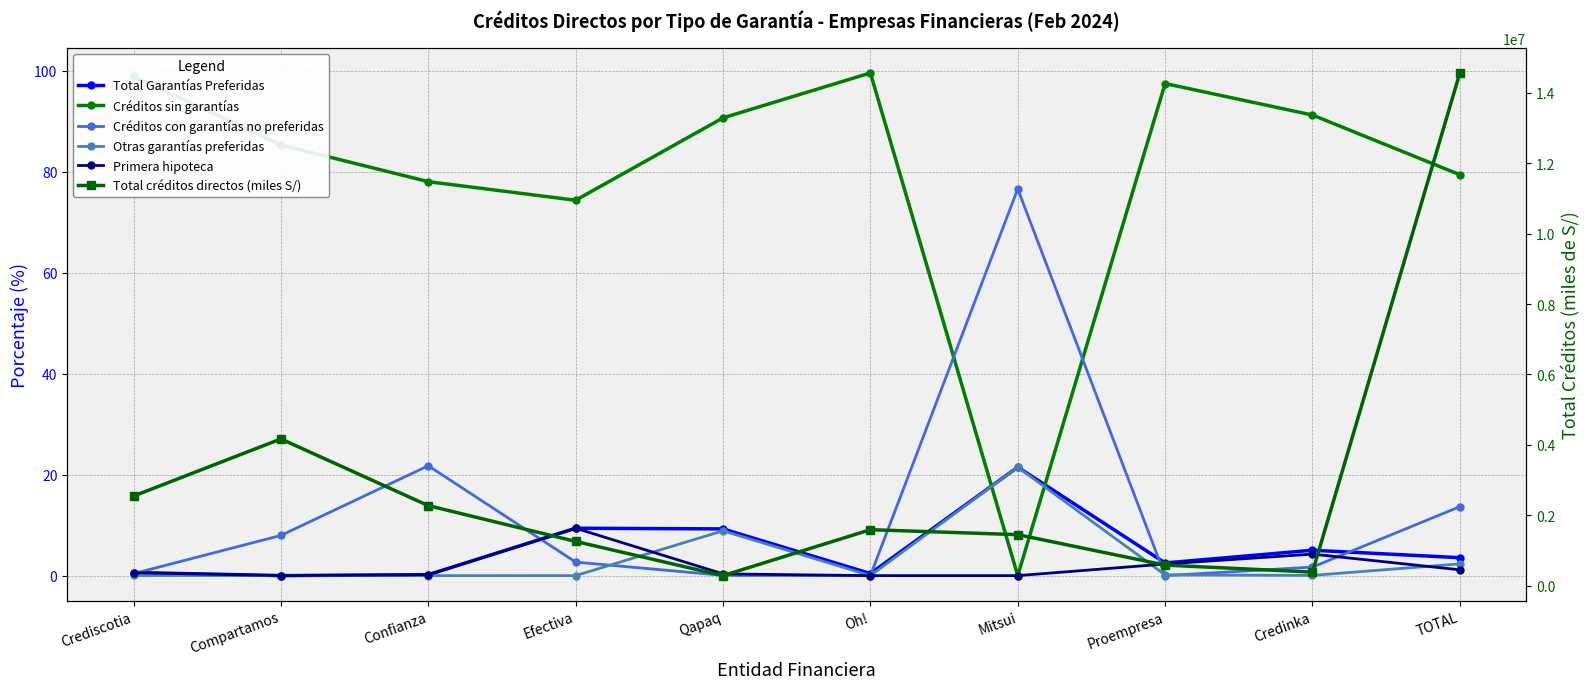

Where does the Créditos con garantías no preferidas series first go above 2?

Compartamos